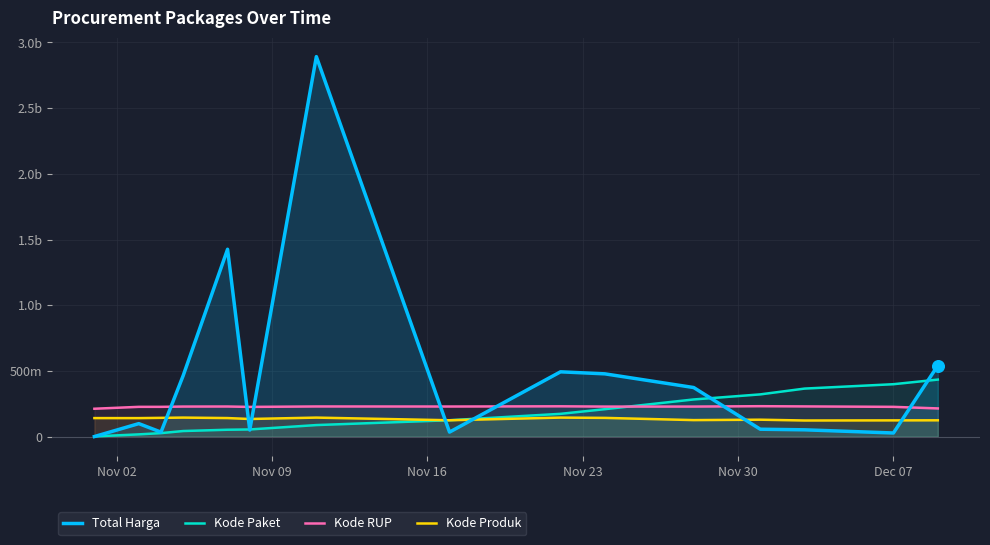

Which series reaches the minimum Y coordinate?

Total Harga